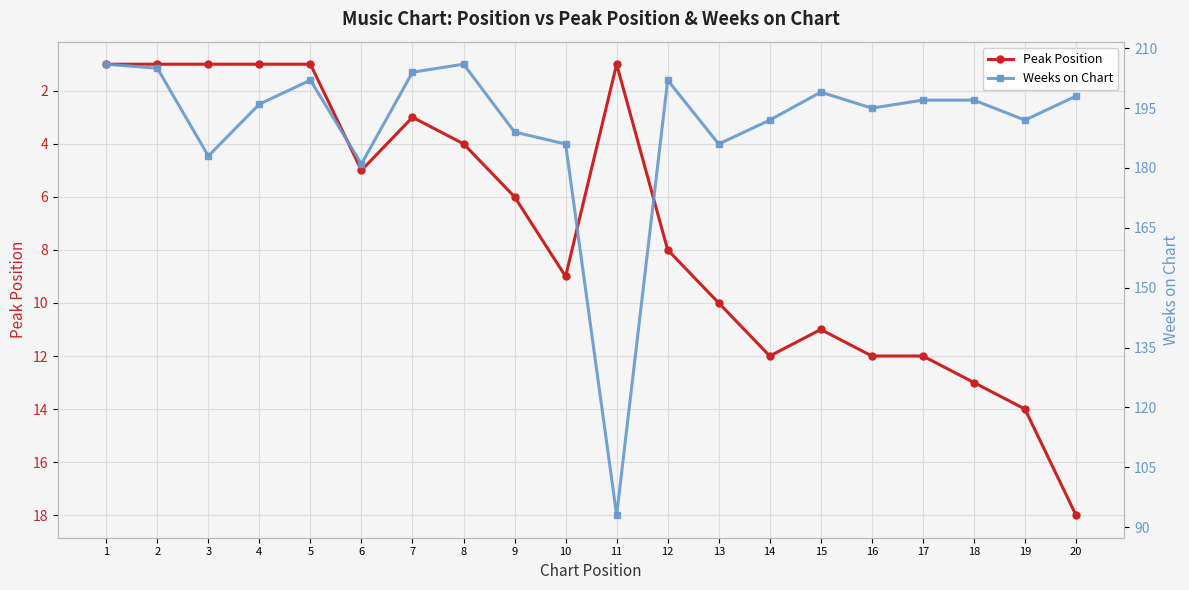

What value does the Weeks on Chart series have at 12, to the nearest 5?

200